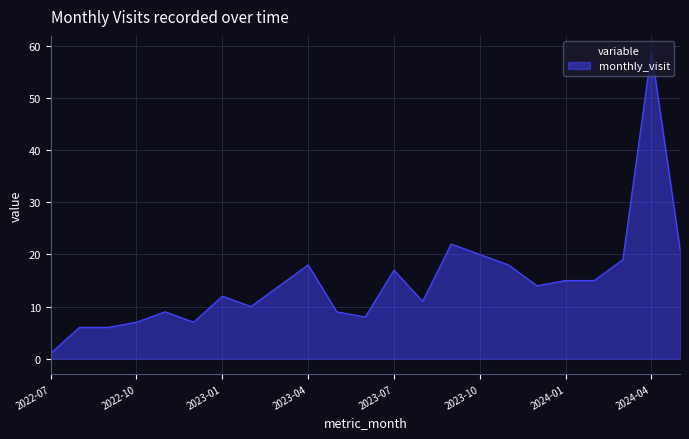

What is the difference between the maximum and minimum values?

58